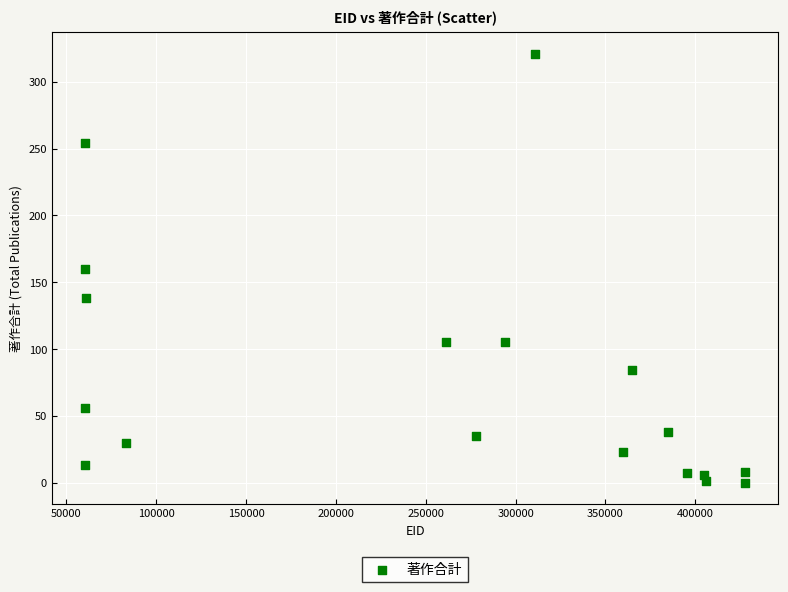

What is the range of X values (max minus min)?

367511